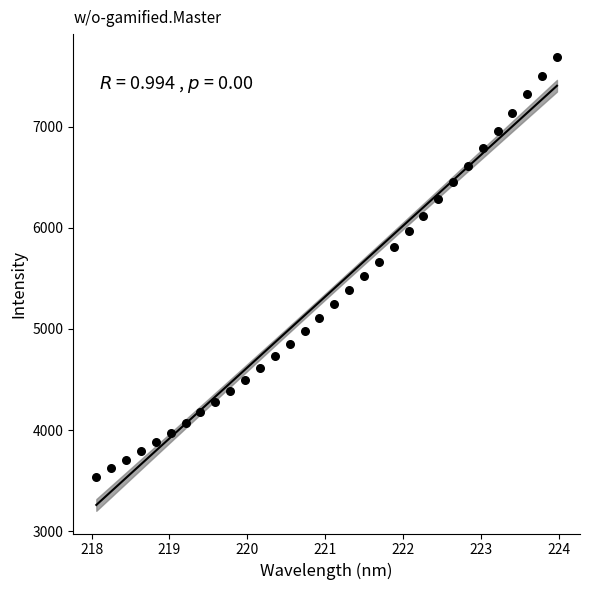

What is the range of Y values (max minus min)?

4149.4